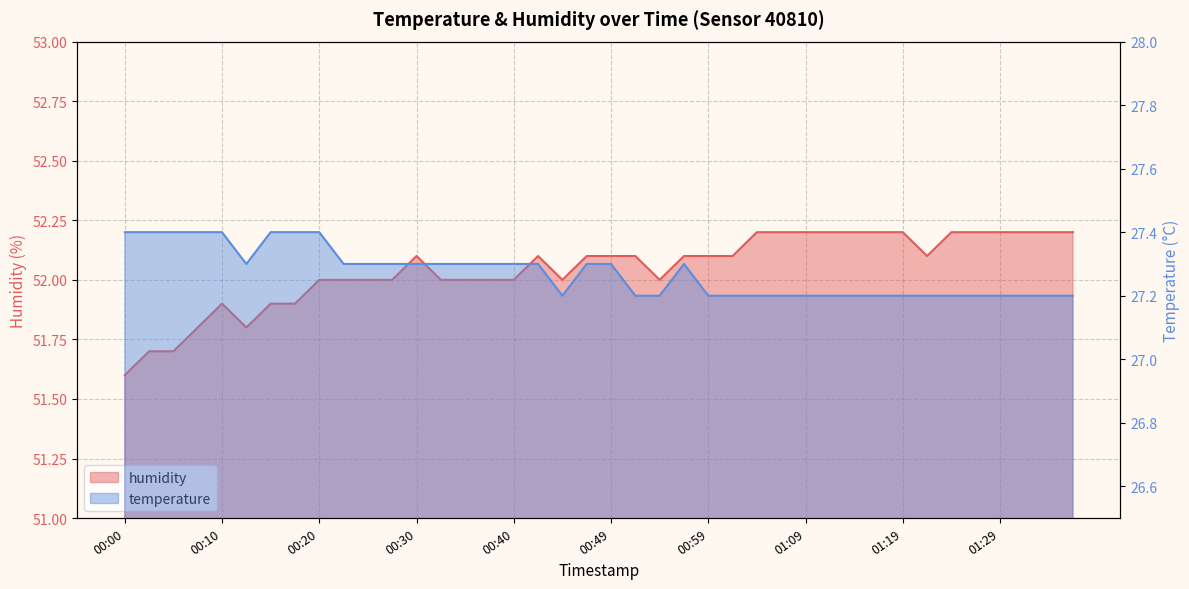

Read the temperature value at 00:20.

27.4